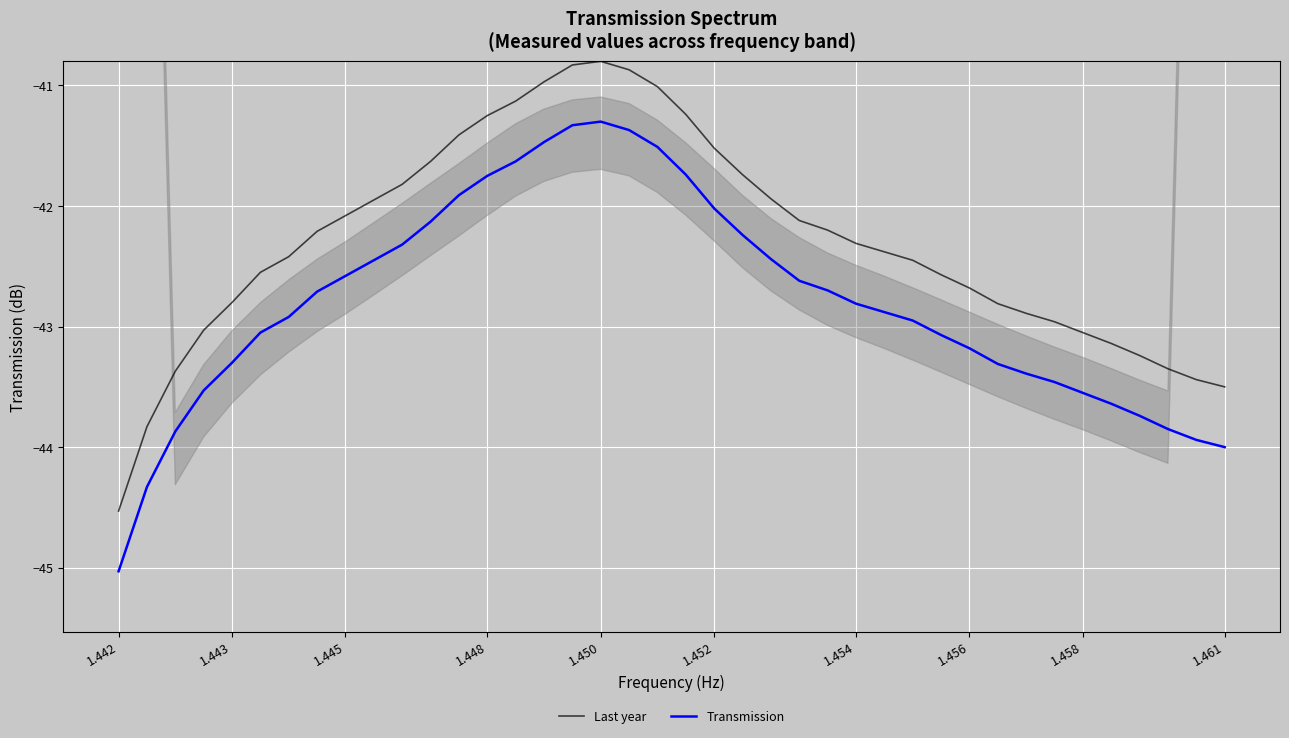

How many lines are shown in the chart?

2